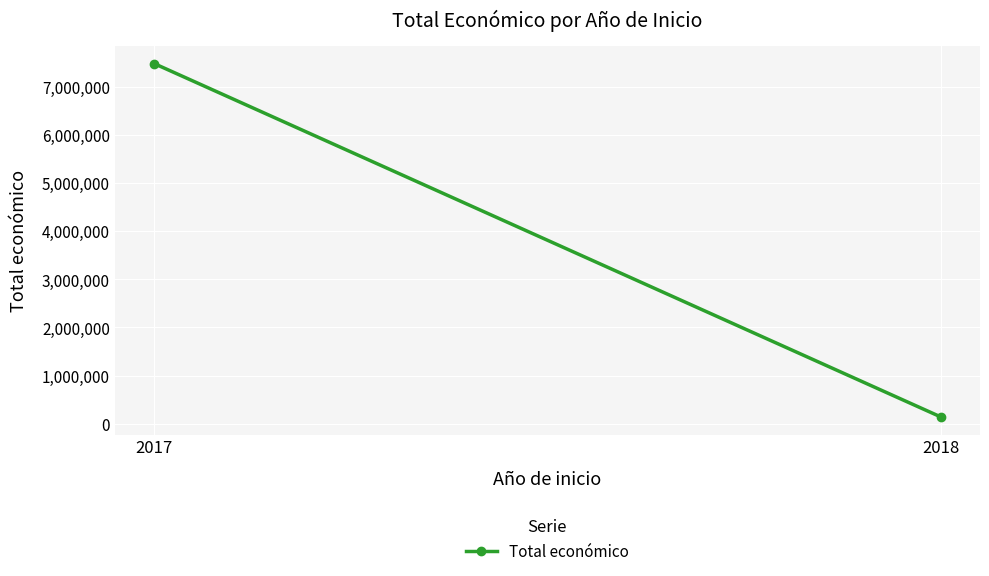

How many series are shown in this chart?

1